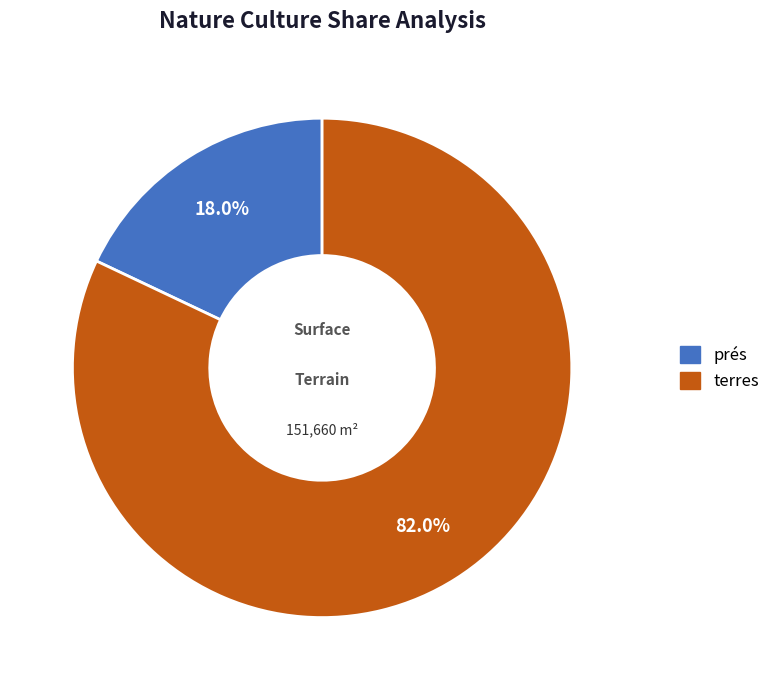

To the nearest percent, what is the difference between the largest and smallest slice percentages?

64%